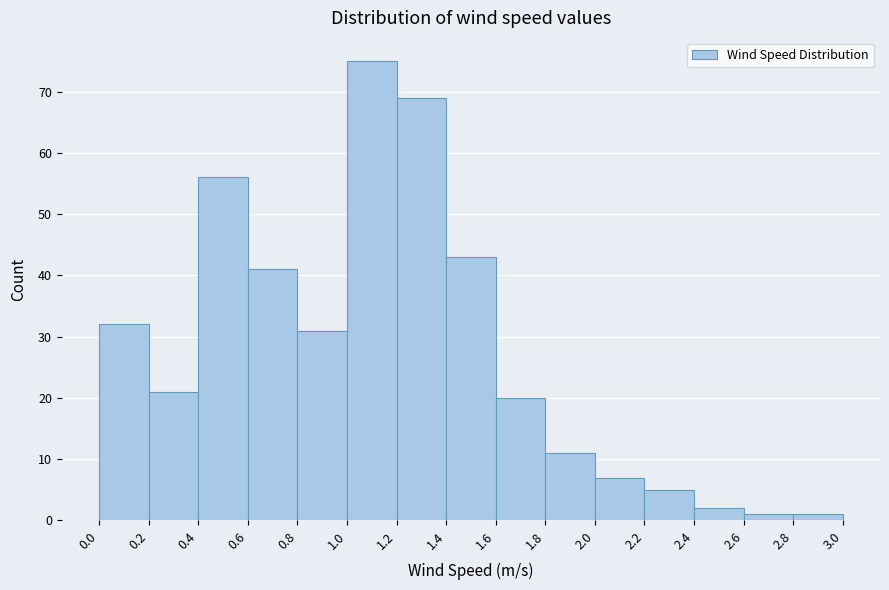

Reading left to right, transcribe this chart: for each bar, give the range it covers on the x-axis and its height. The values are not printed on the chart, so give them approximately, as read against the axis.

0.0 to 0.2: 32
0.2 to 0.4: 21
0.4 to 0.6: 56
0.6 to 0.8: 41
0.8 to 1.0: 31
1.0 to 1.2: 75
1.2 to 1.4: 69
1.4 to 1.6: 43
1.6 to 1.8: 20
1.8 to 2.0: 11
2.0 to 2.2: 7
2.2 to 2.4: 5
2.4 to 2.6: 2
2.6 to 2.8: 1
2.8 to 3.0: 1